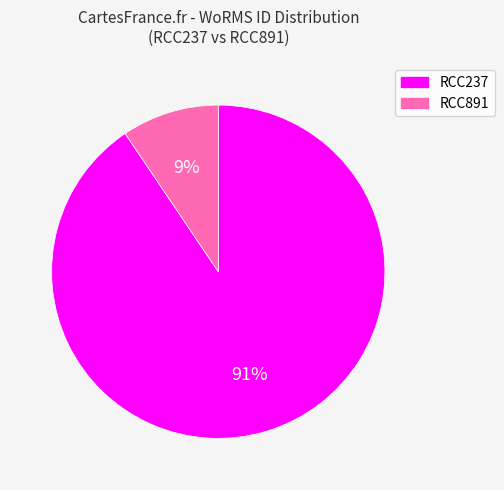

Combined, do RCC237 and RCC891 account for over 50%?

Yes